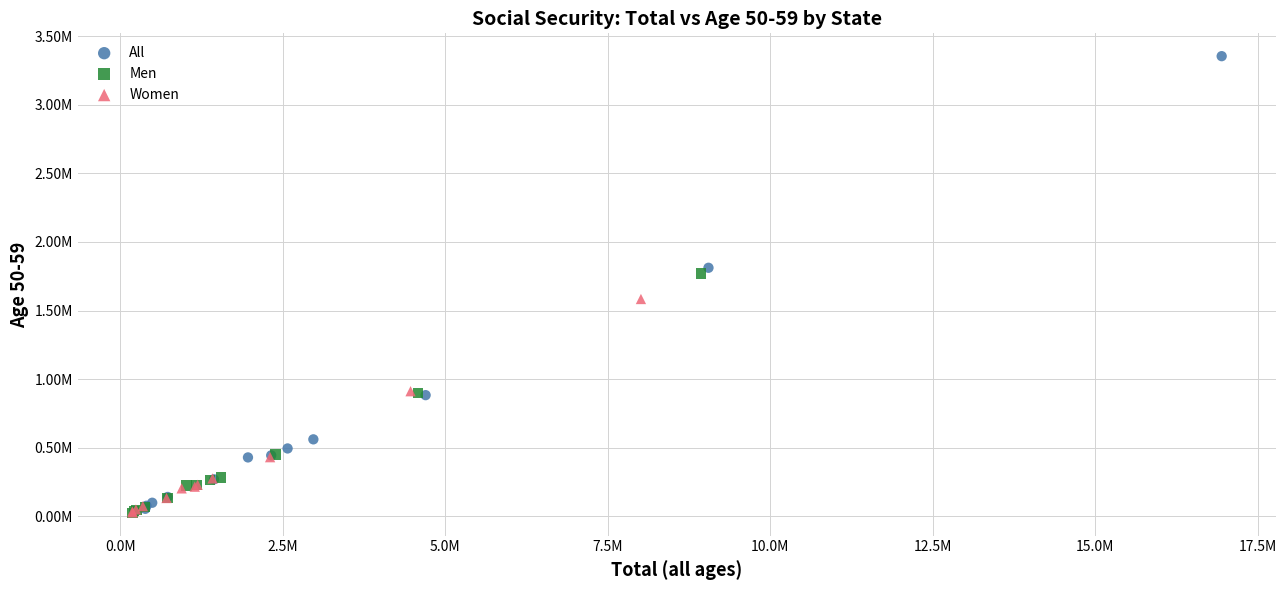

What are all the series names shown in the legend?

All, Men, Women